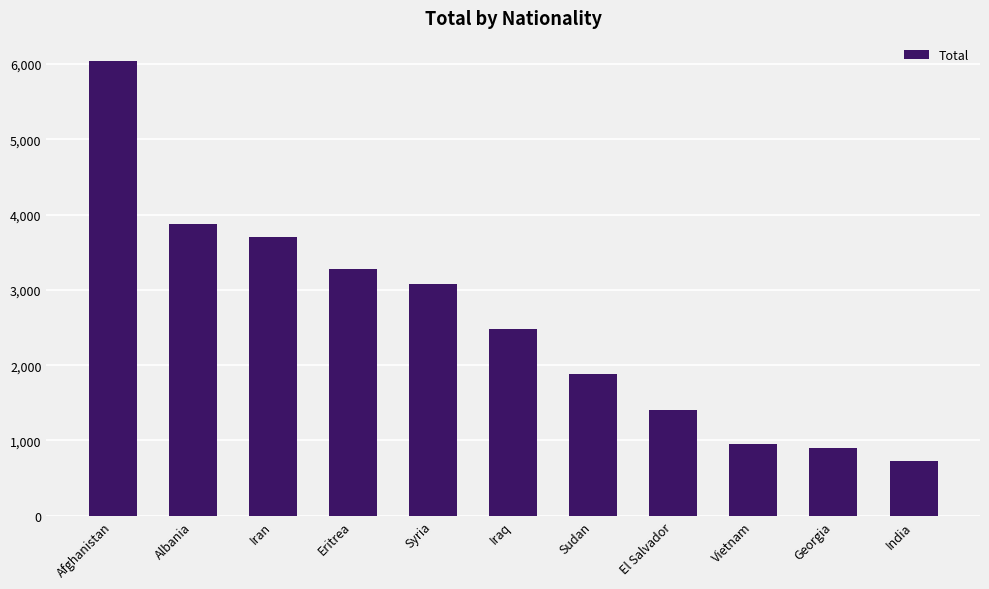

Approximately how many times larger is the value at Syria compared to Albania?

0.8